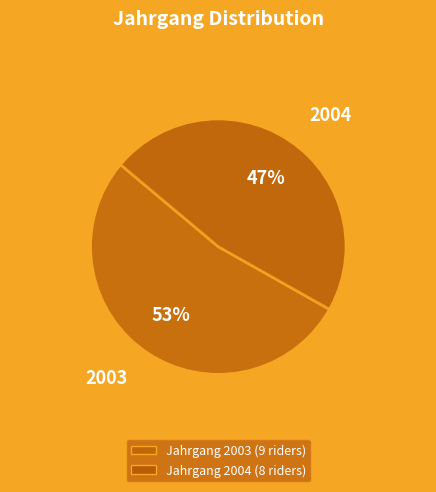

To the nearest percent, what is the combined percentage of 2003 and 2004?

100%